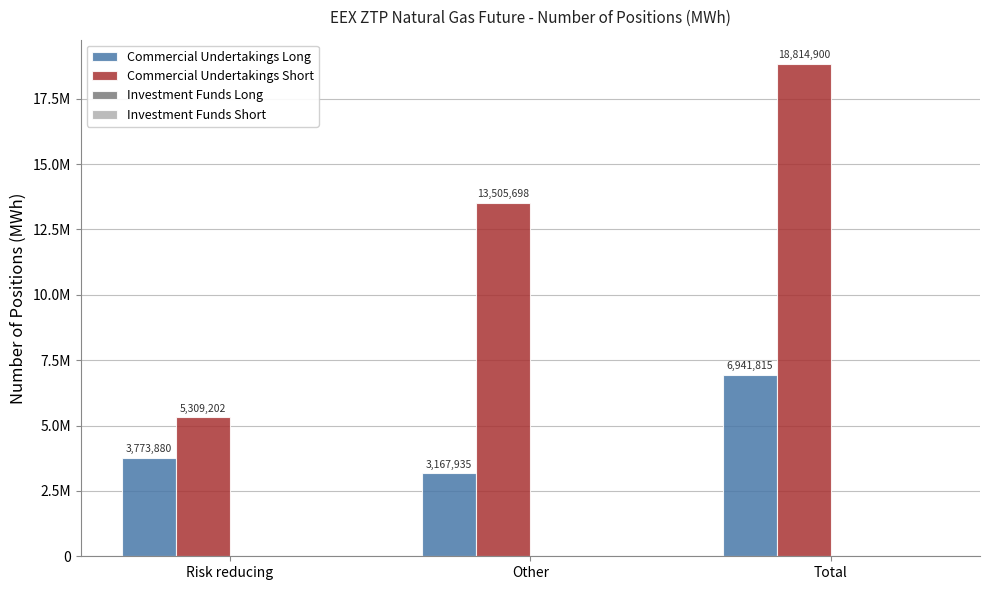

Count the Commercial Undertakings Short values in the range 5309202 to 18814900.

3